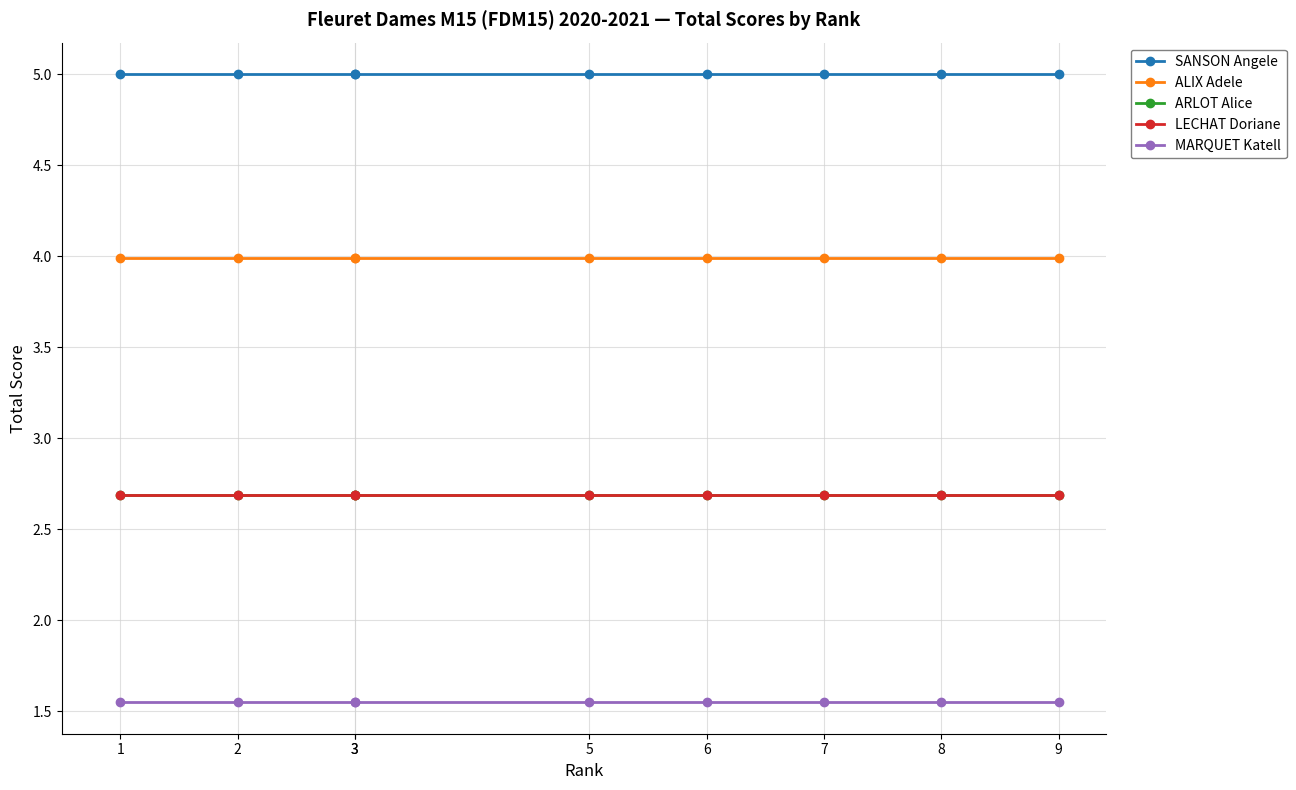

What is the lowest value of the LECHAT Doriane series?

2.7